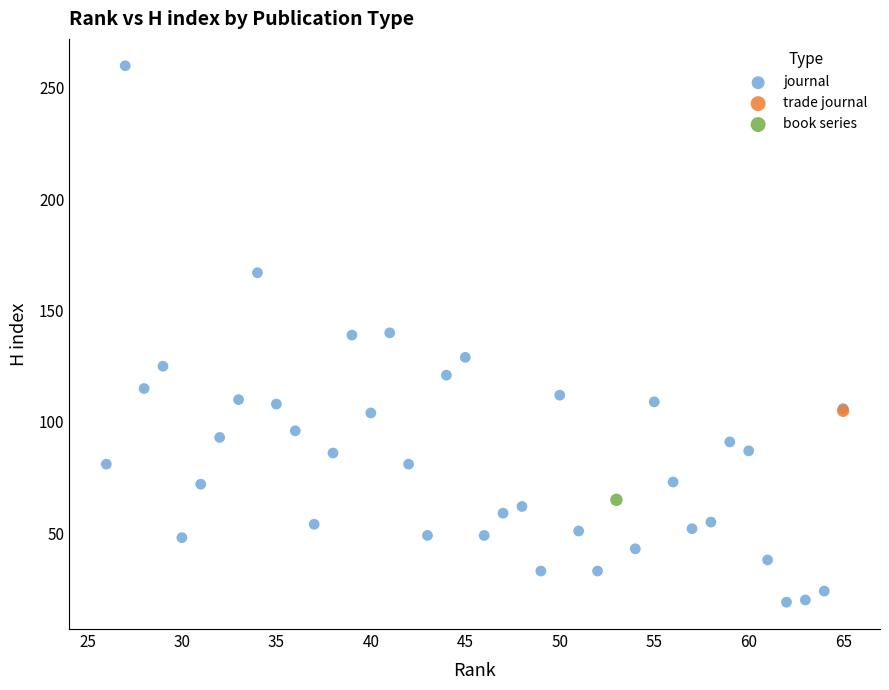

What are all the series names shown in the legend?

journal, trade journal, book series